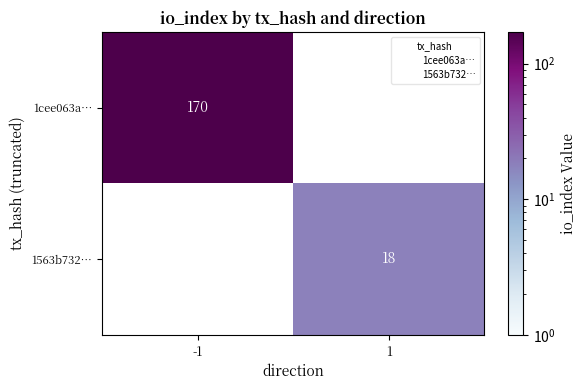

What is the difference between the highest and lowest values at -1?

170